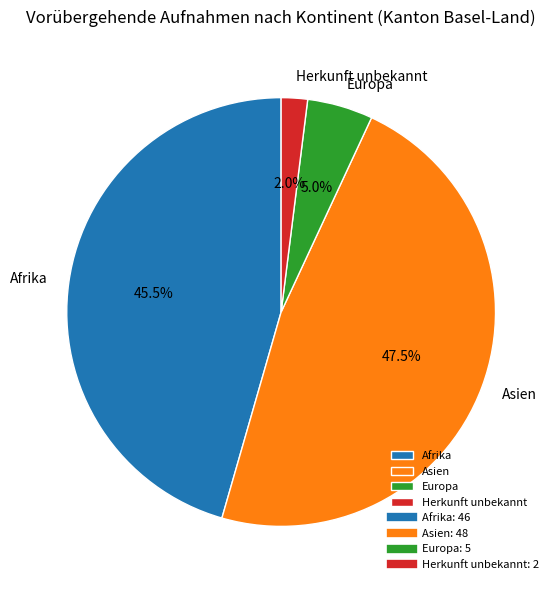

Which has a higher value, Asien or Herkunft unbekannt?

Asien